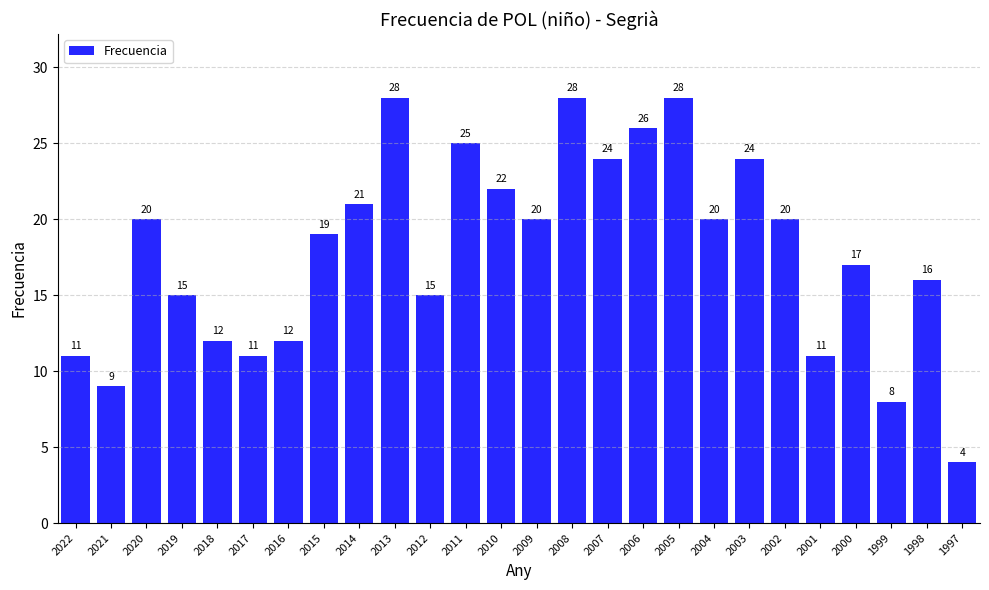

What is the value of the 13th bar from the left?

22